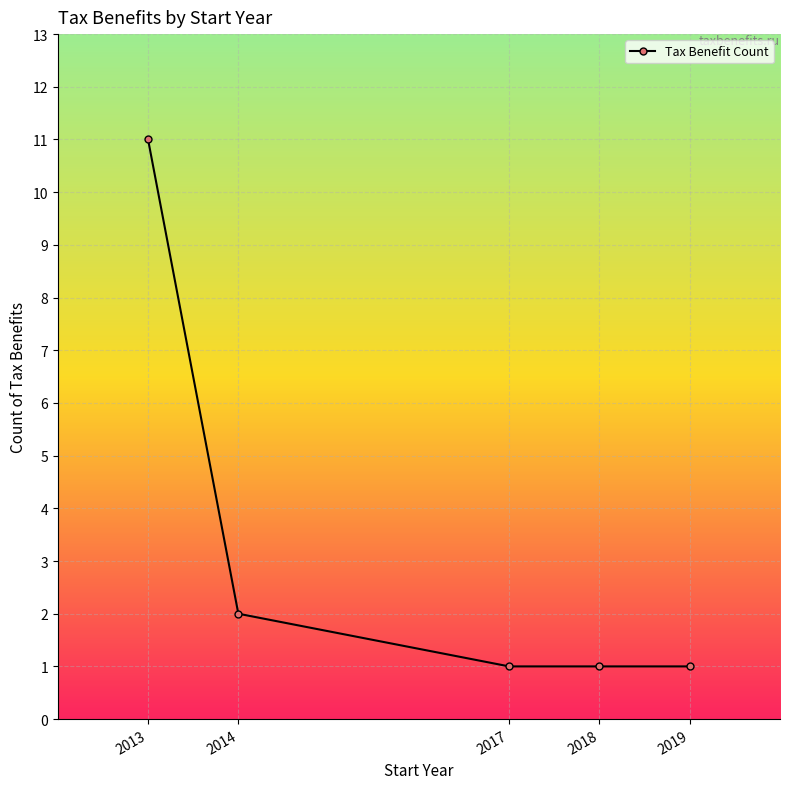

What is the maximum value shown in the chart?

11